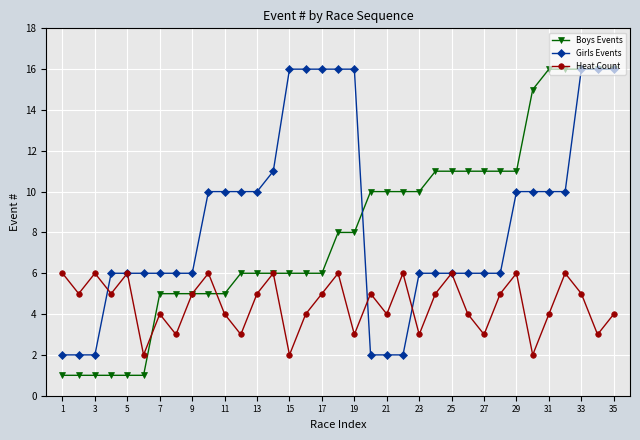

Which series has the largest range (max minus min)?

Boys Events